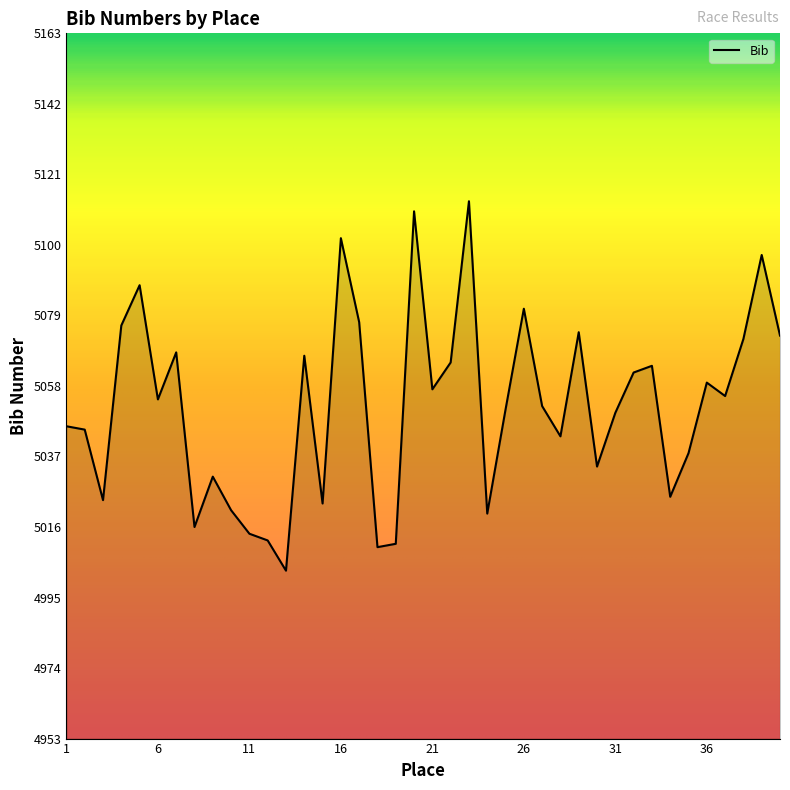

How many lines are shown in the chart?

1